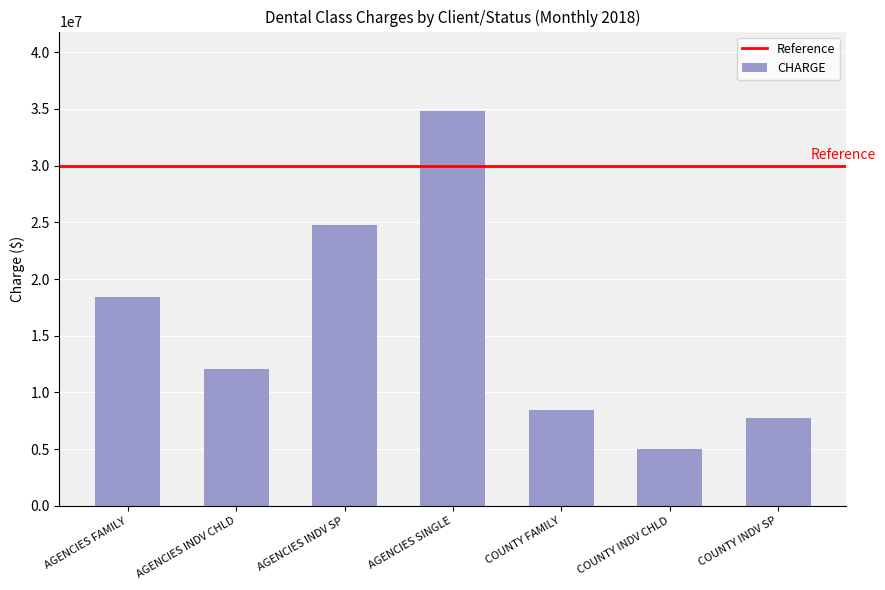

Are the bars grouped side by side (vs. stacked)?

No